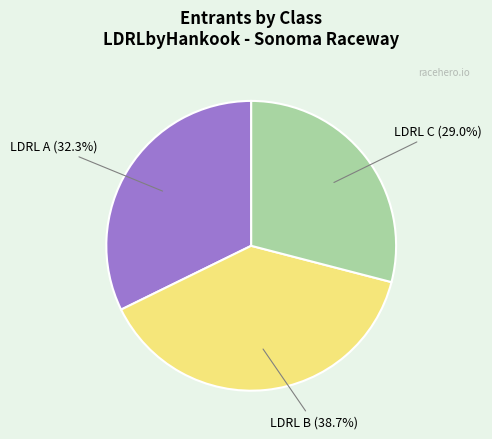

Is there any slice that represents more than half of the pie?

No